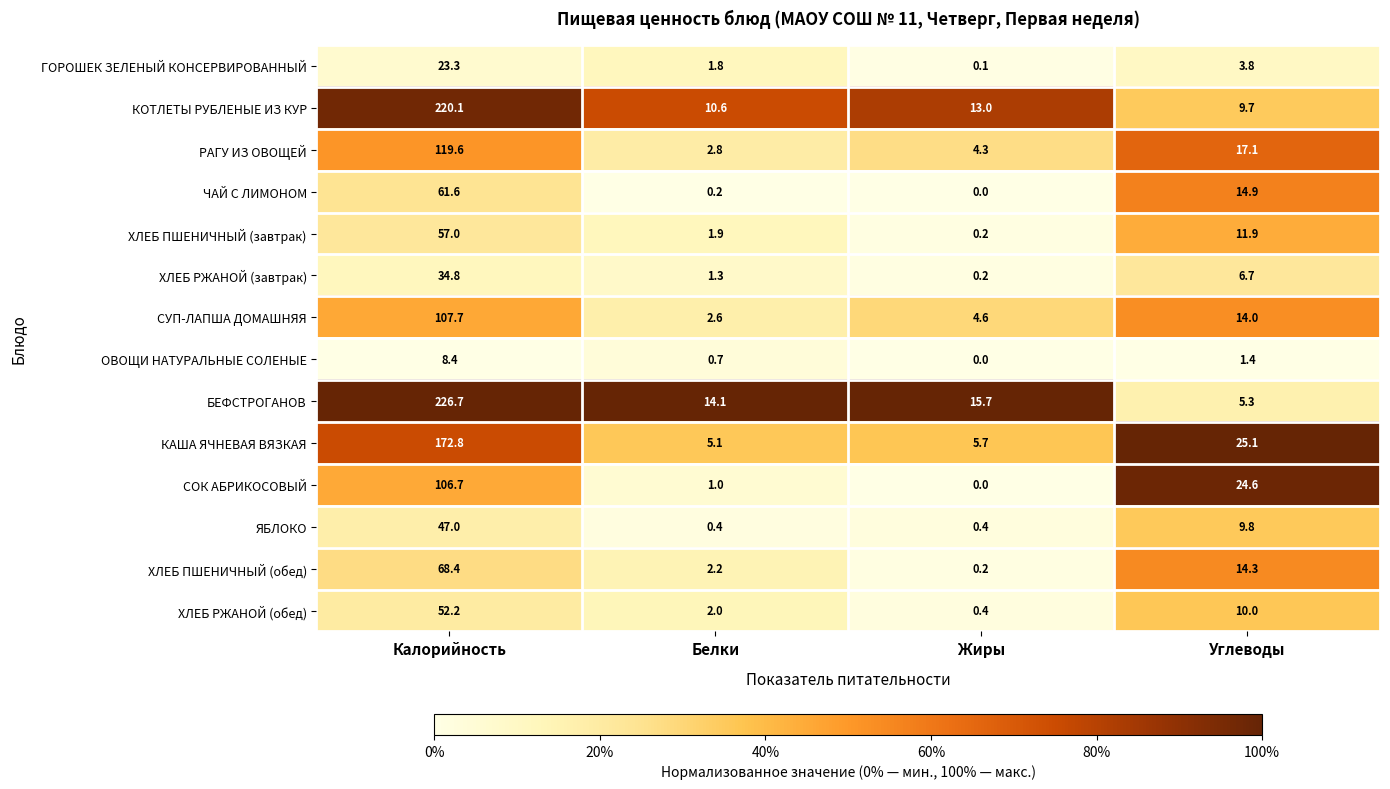

What is the greatest value displayed?

226.7